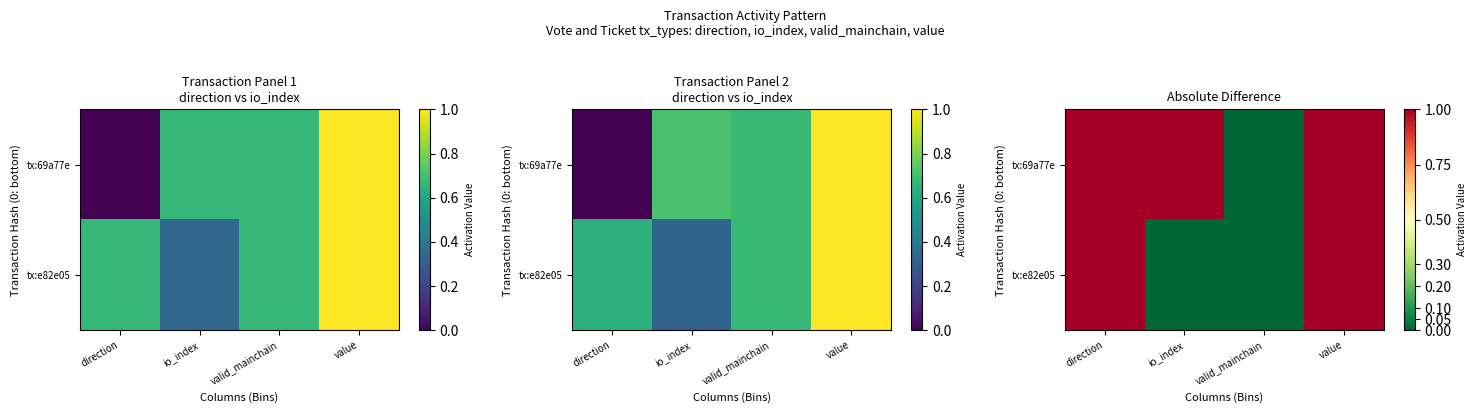

Is the value of tx:e82e05 at io_index greater than the value of tx:69a77e at io_index?

No